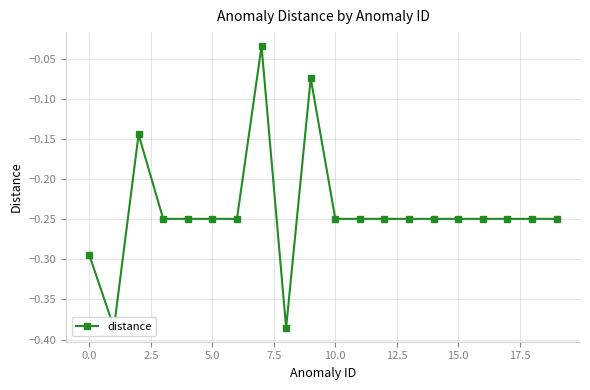

List the labels in order of value, largest first.

15.0, 20.0, 2.5, 5.0, 7.5, 10.0, 12.5, 10, 11, 12, 13, 14, 15, 16, 17, 18, 19, −2.5, 0.0, 17.5